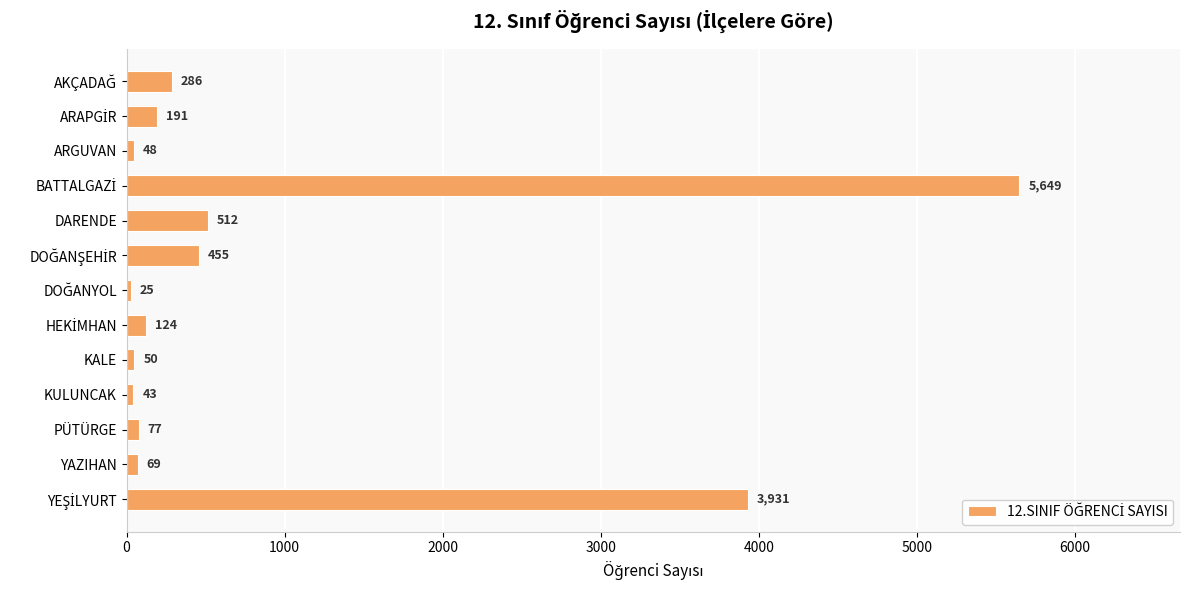

Is it true that the value at KALE is 50?

True